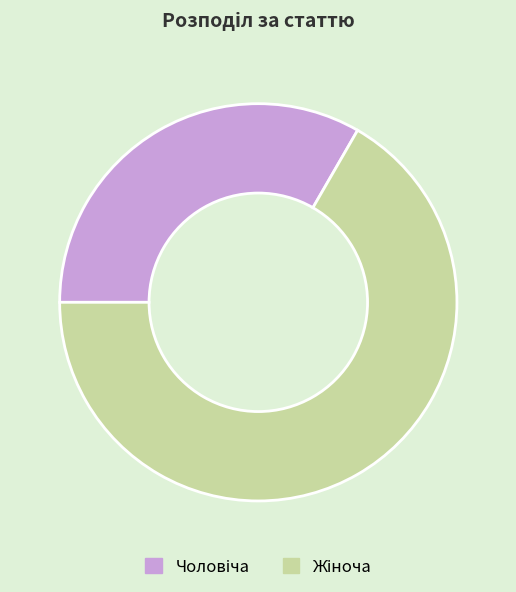

Is there a majority slice in this chart?

Yes